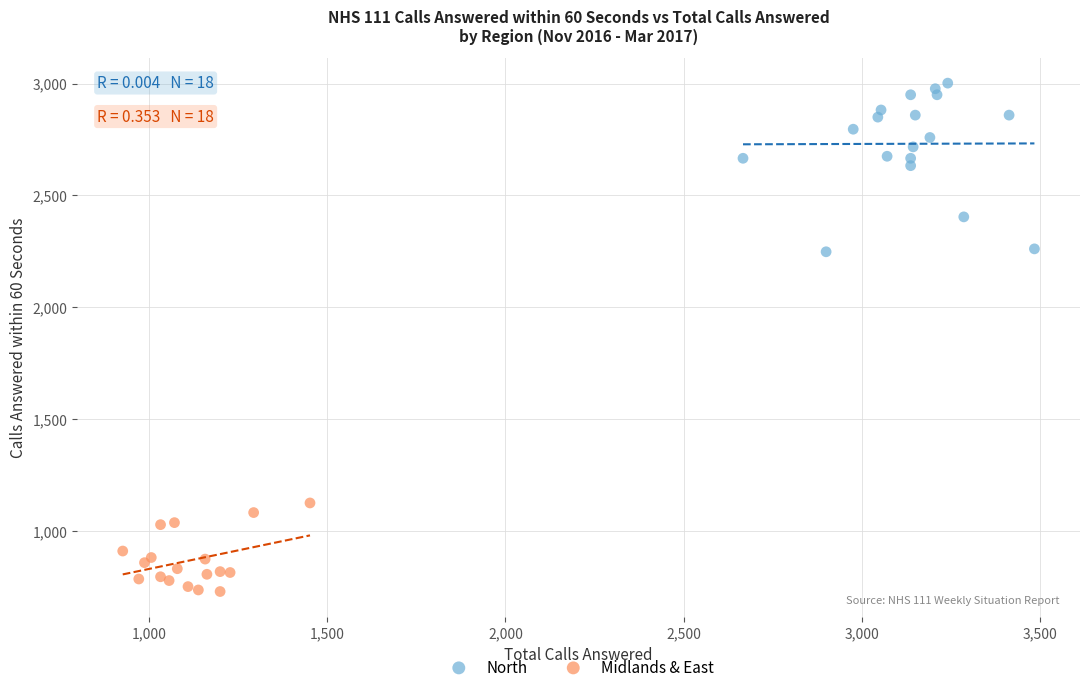

Which series has the widest spread of Y values?

North